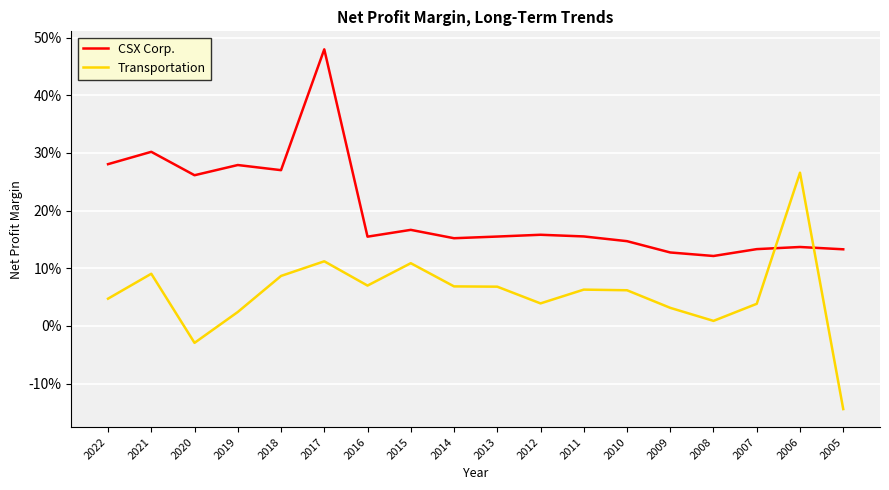

Reading left to right, extract all data points from this chart.

CSX Corp.: 0.3	0.3	0.3	0.3	0.3	0.5	0.2	0.2	0.2	0.2	0.2	0.2	0.1	0.1	0.1	0.1	0.1	0.1
Transportation: 0.0	0.1	-0.0	0.0	0.1	0.1	0.1	0.1	0.1	0.1	0.0	0.1	0.1	0.0	0.0	0.0	0.3	-0.1